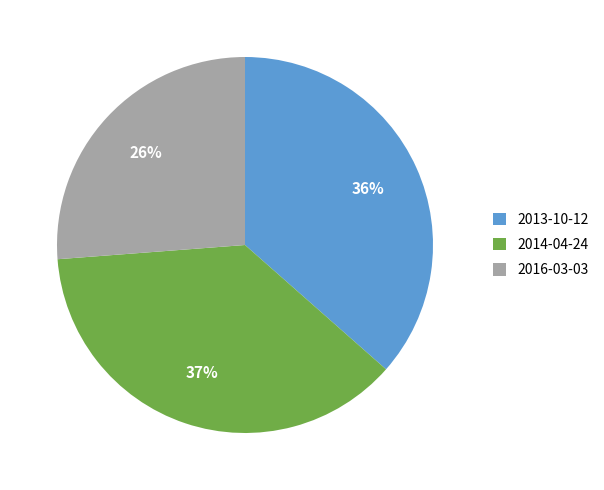

Combined, do 2013-10-12 and 2016-03-03 account for over 50%?

Yes